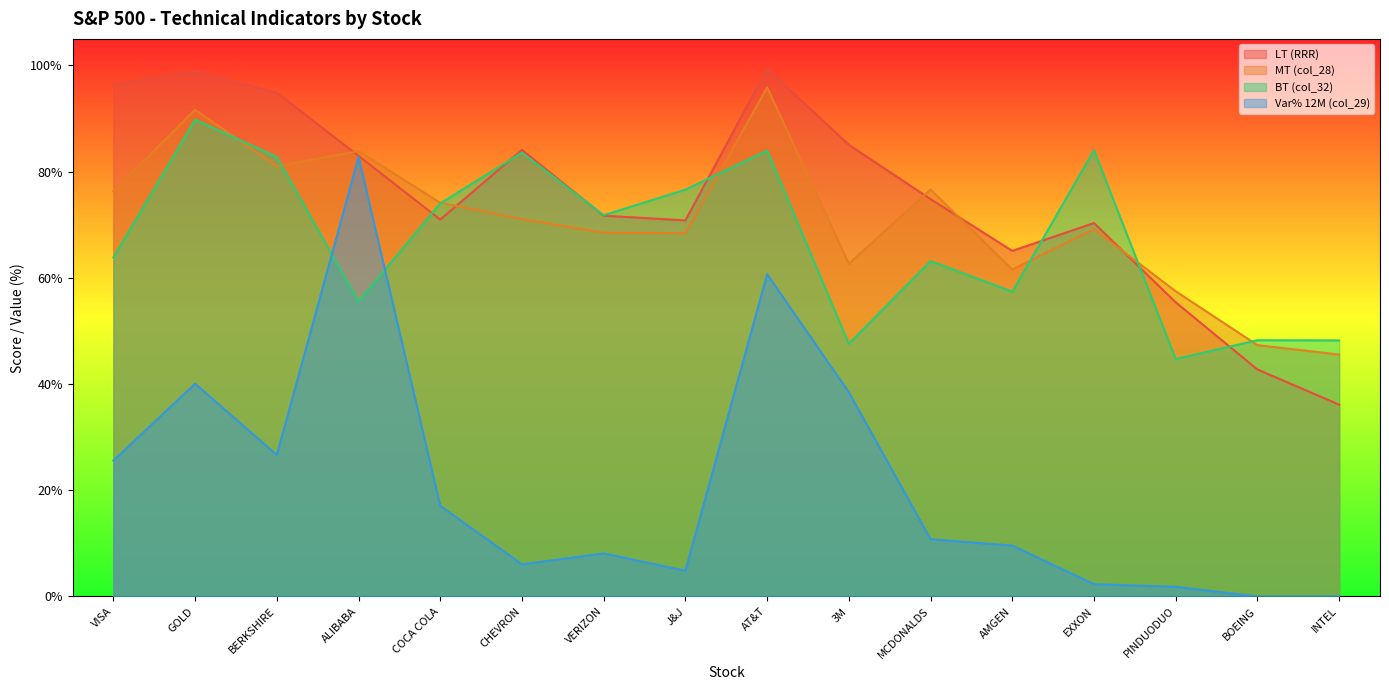

What position from the right is VERIZON?

10